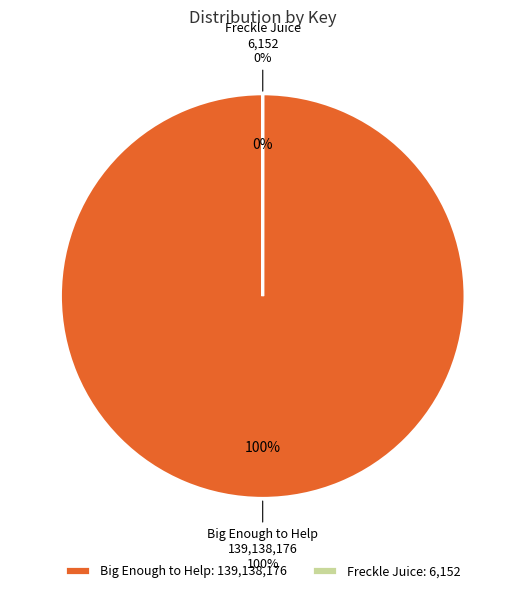

True or false: Freckle Juice accounts for 1% of the total.

False